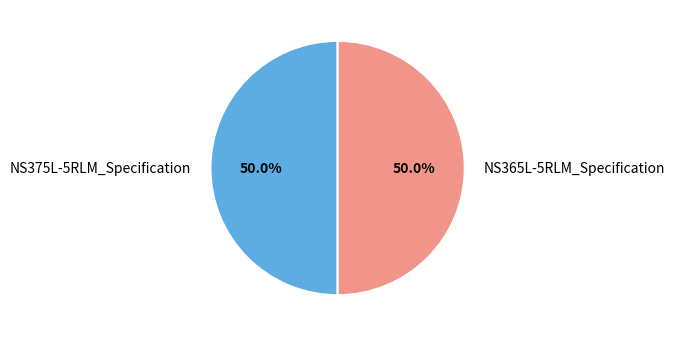

How much of the chart is everything except NS365L-5RLM_Specification?

50.0%